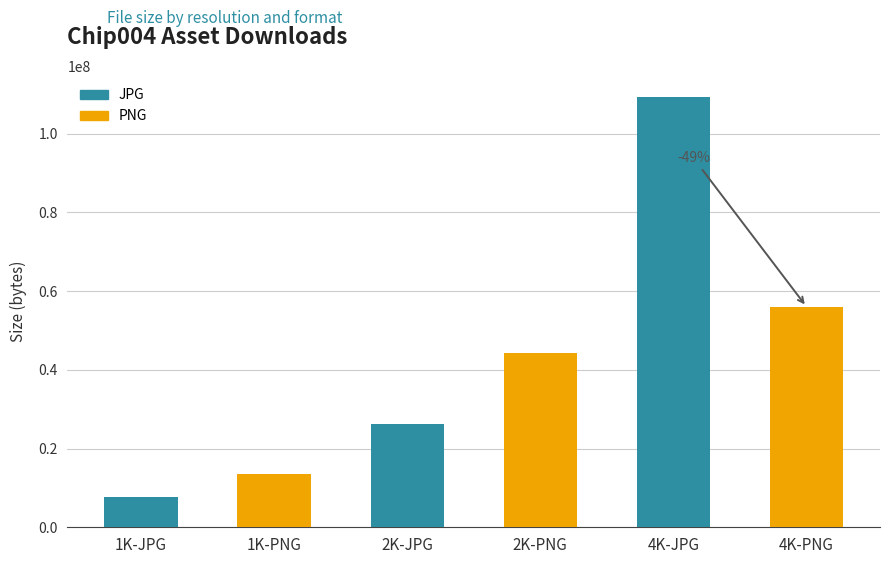

What is the value of the 2nd bar from the left?

13512229